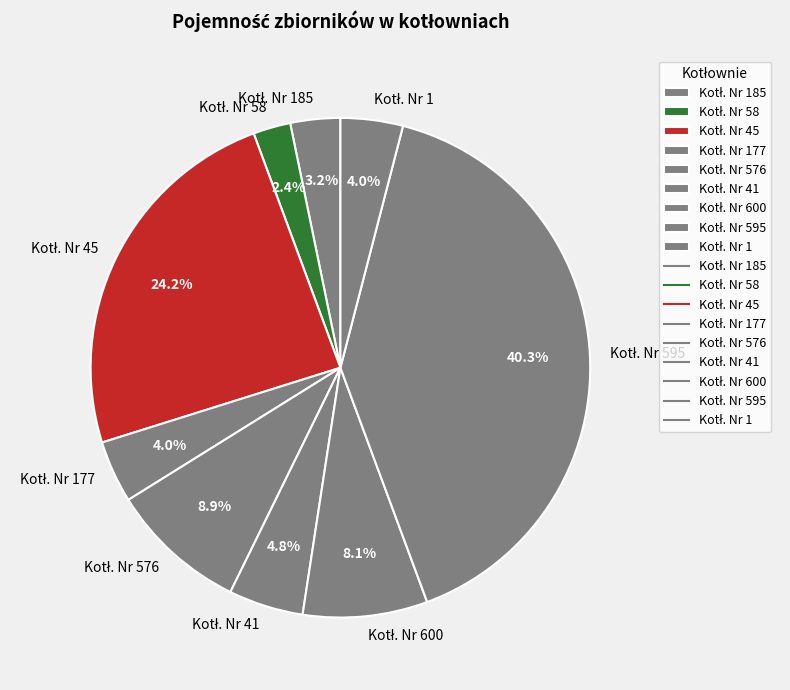

Does any single category account for the majority?

No